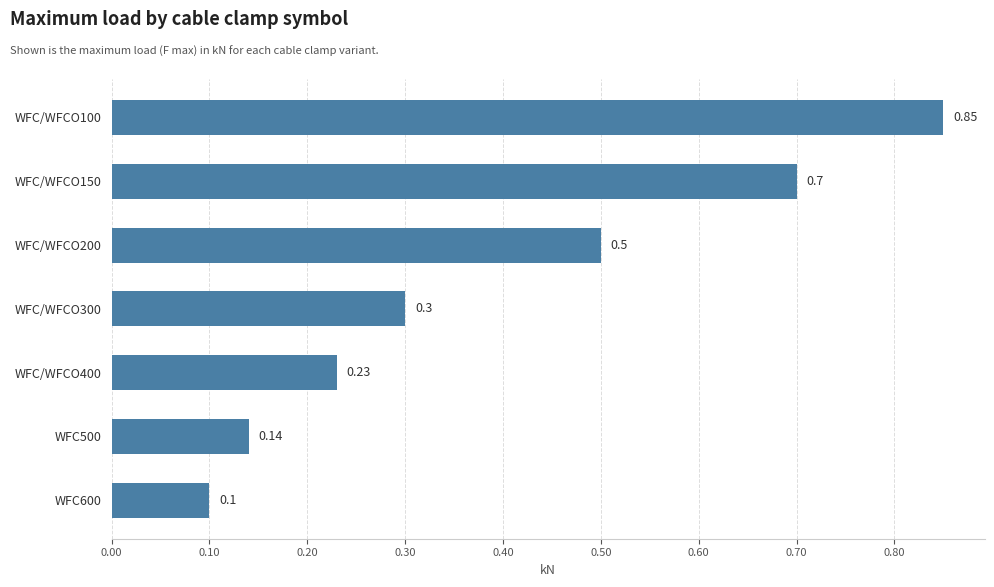

What is the sum of all values?

2.8